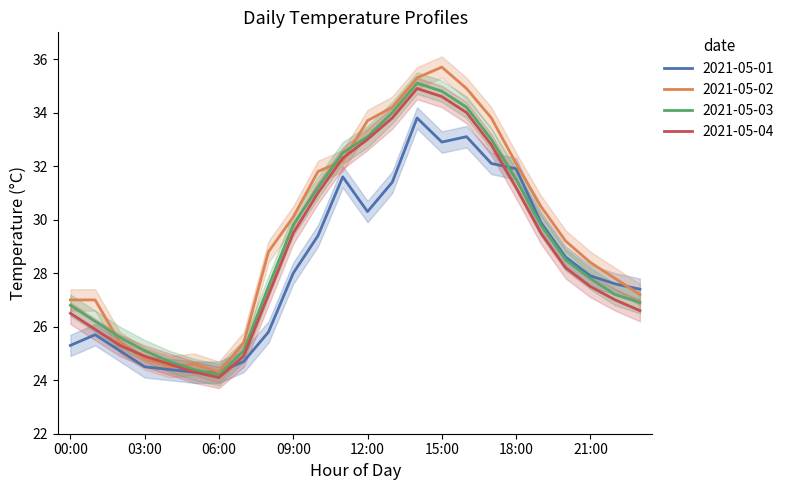

Which series has the widest spread of values?

2021-05-02